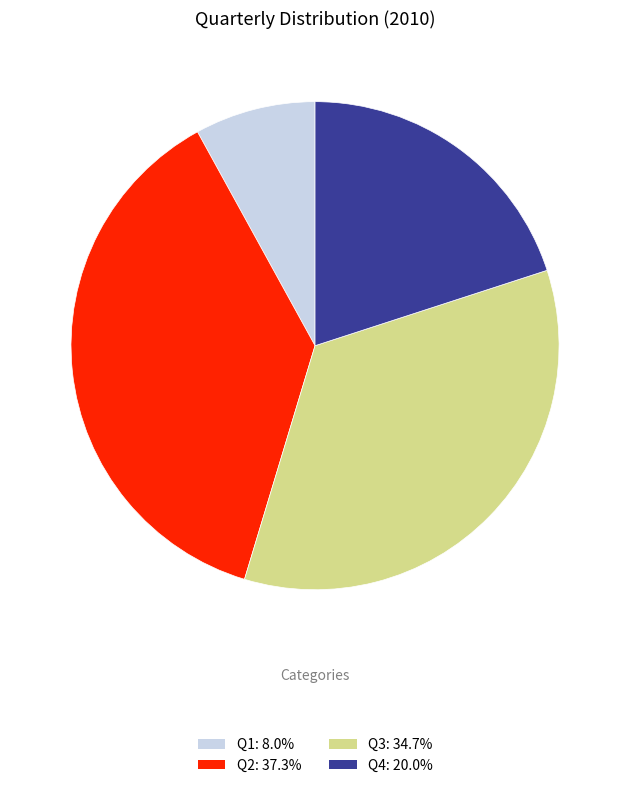

Do Q1 and Q4 together represent more than half of the pie?

No